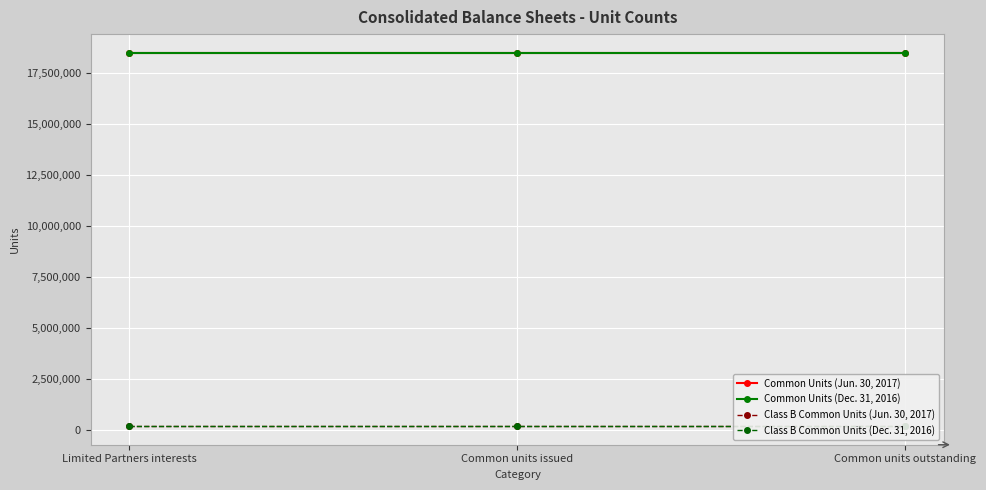

How many categories are shown in the chart?

3